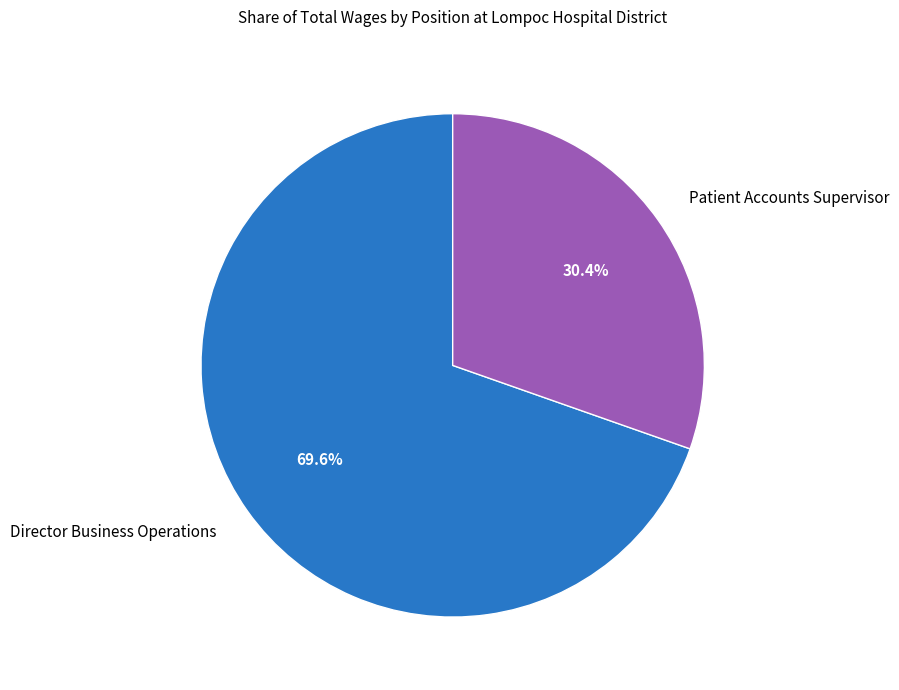

Between Patient Accounts Supervisor and Director Business Operations, which is larger?

Director Business Operations